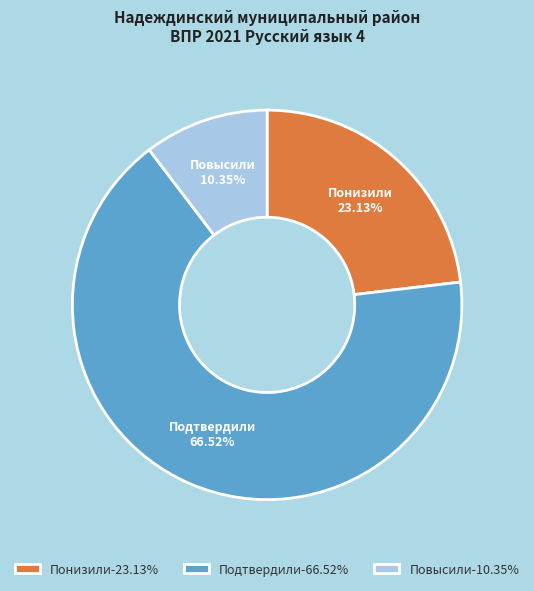

Combined, do Подтвердили-66.52% and Понизили-23.13% account for over 50%?

Yes